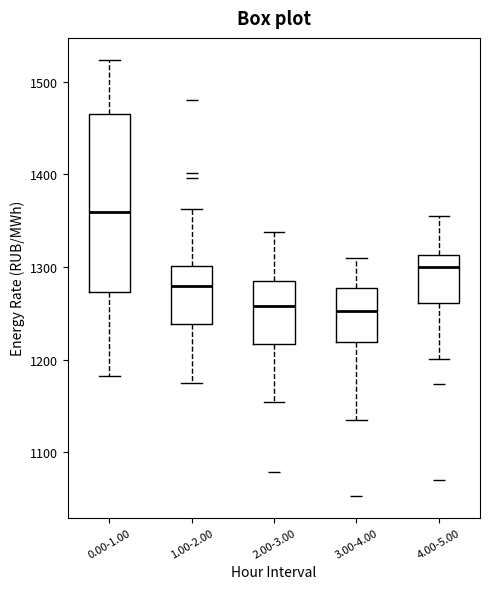

Where is the upper edge of the box for 0.00-1.00 on the y-axis? The values are not printed on the chart, so give them approximately, as read against the axis.

1470